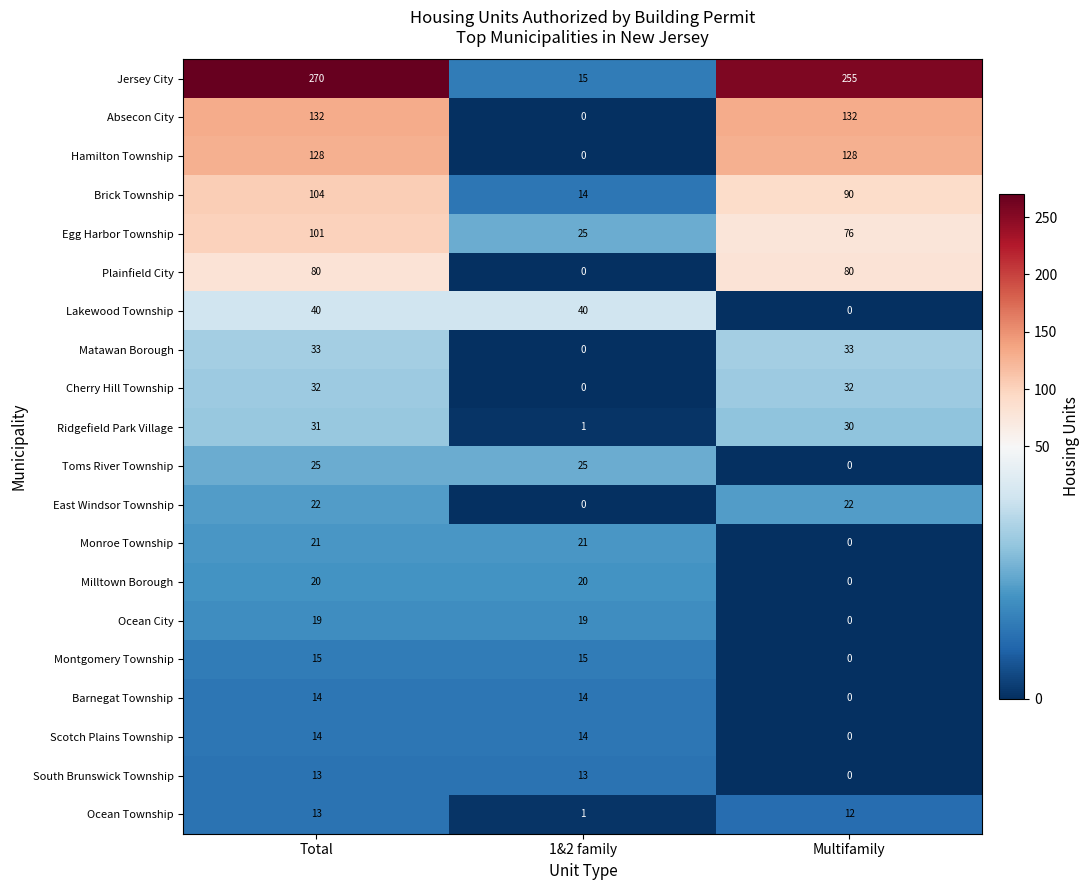

Which category has the highest value in the Ridgefield Park Village series?

Total